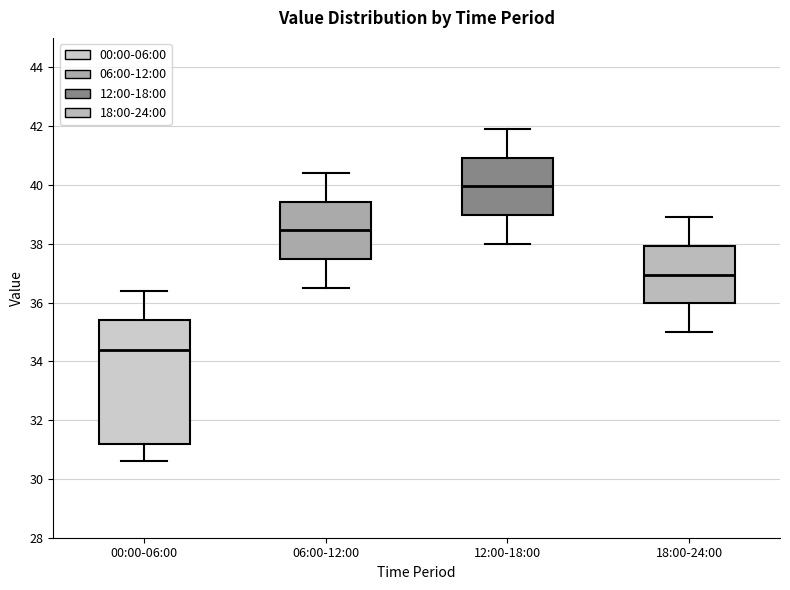

Where is the upper edge of the box for 18:00-24:00 on the y-axis? The values are not printed on the chart, so give them approximately, as read against the axis.

38.0